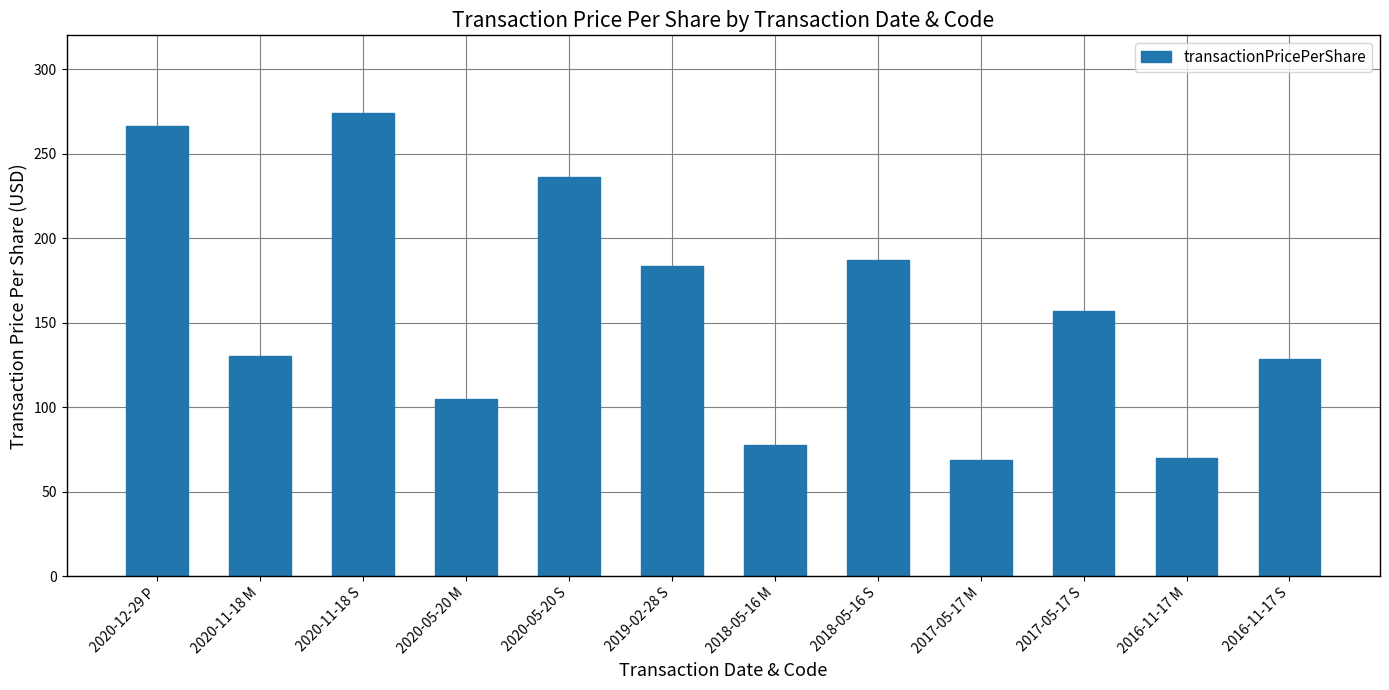

What is the value of the 8th bar from the left?

186.8